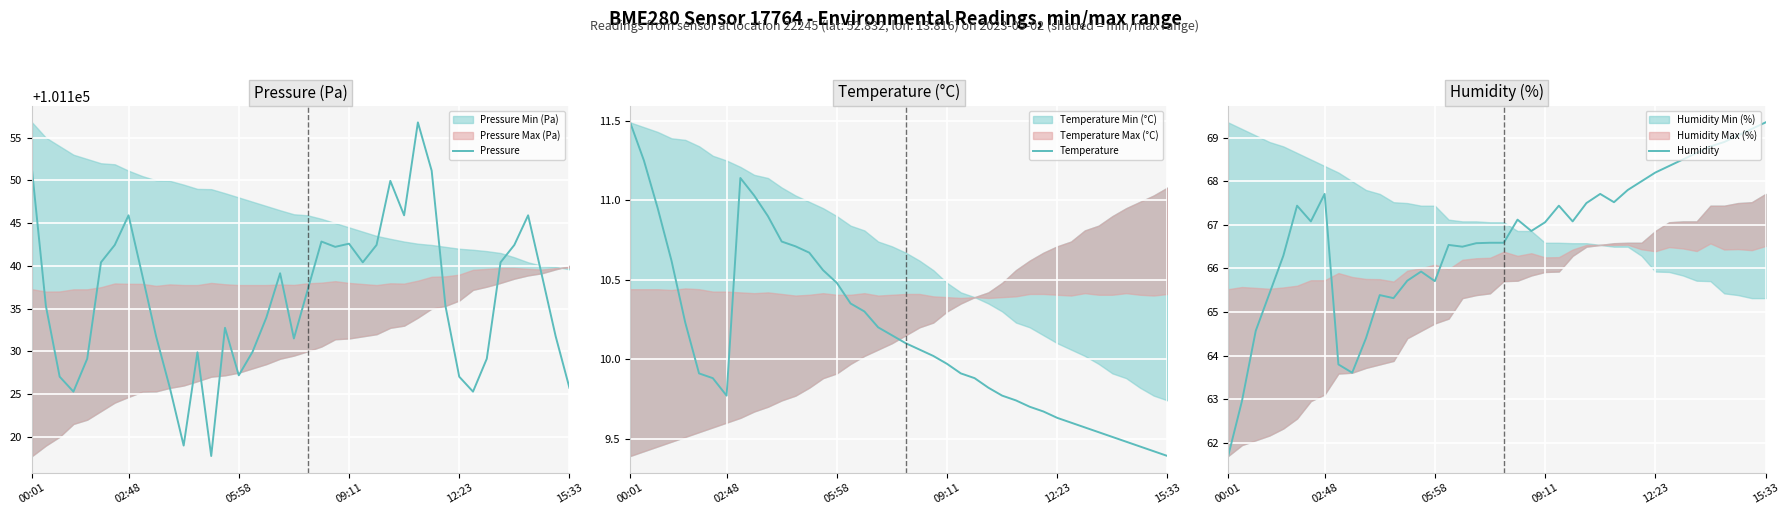

List the series in order of their peak value, highest first.

Pressure, Humidity, Temperature